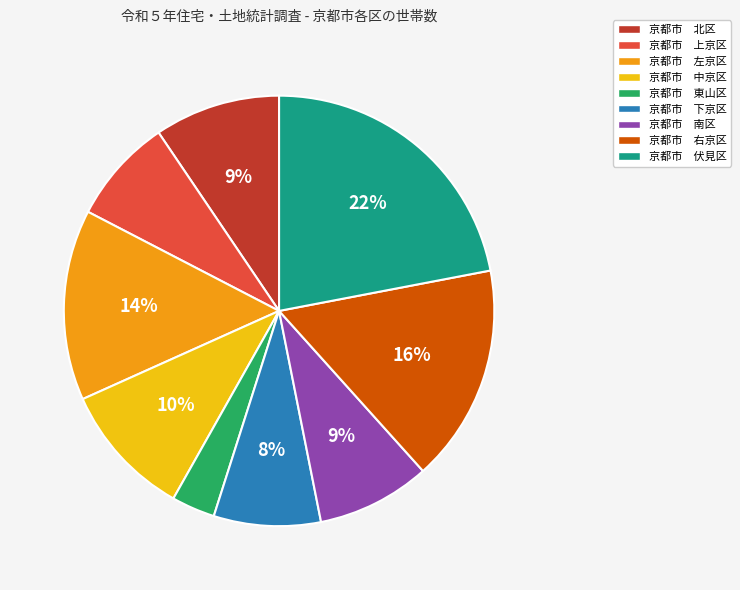

To the nearest percent, what is the difference between the largest and smallest slice percentages?

19%